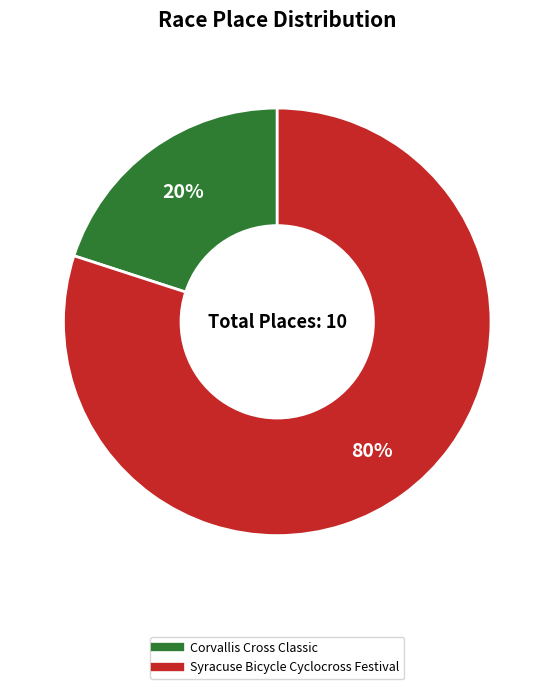

What percentage is the Syracuse Bicycle Cyclocross Festival slice, to the nearest percent?

80%